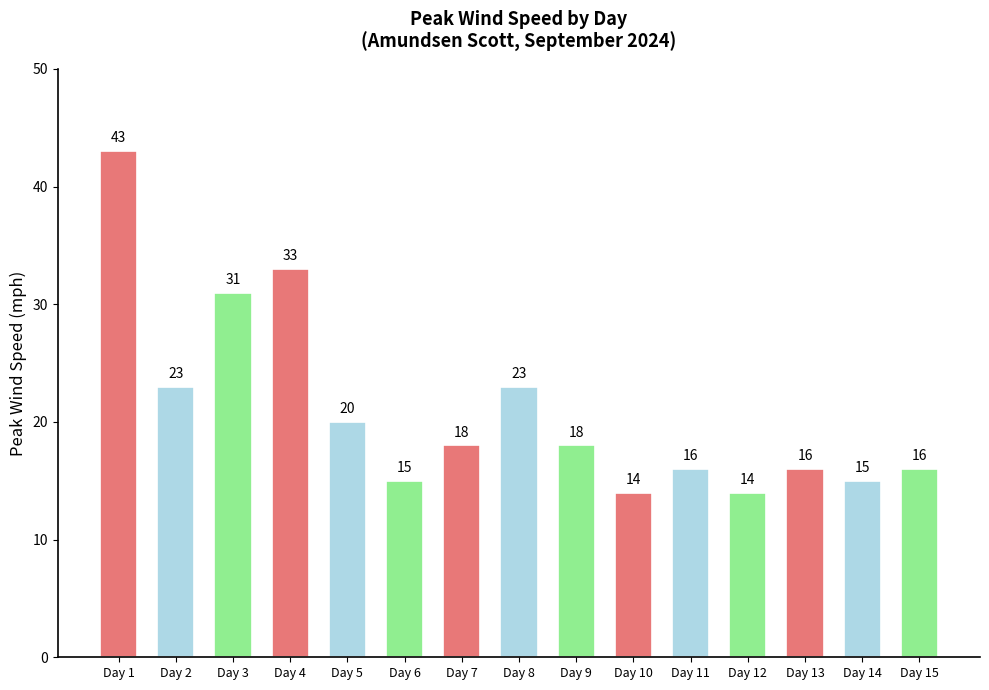

What is the sum of the values at Day 8 and Day 7?

41